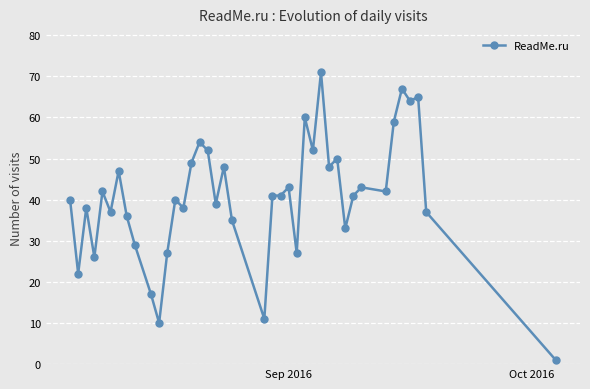

What is the value of the 18th point from the left?

39